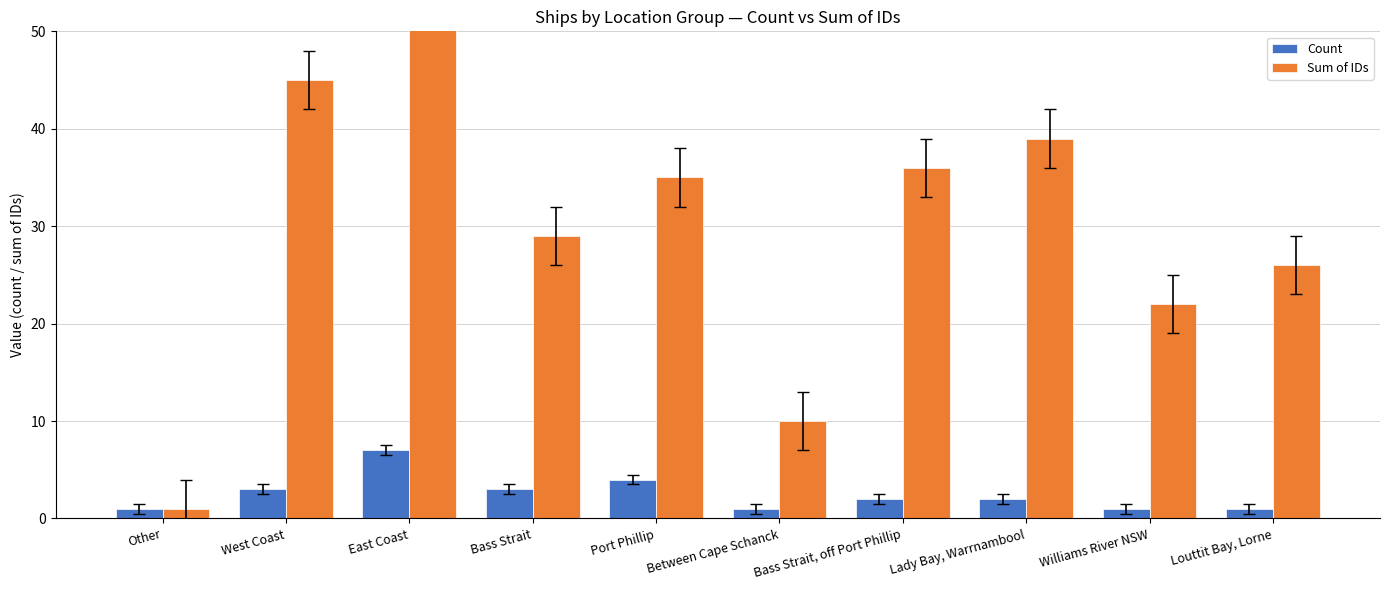

At which category is the sum across all series the highest?

East Coast